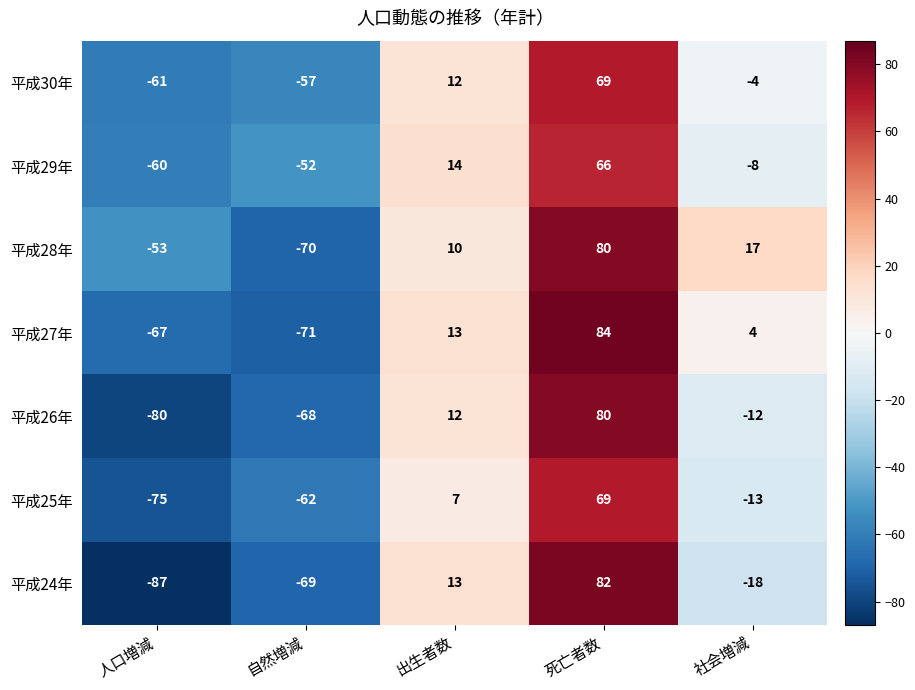

Which series has the largest range (max minus min)?

平成24年